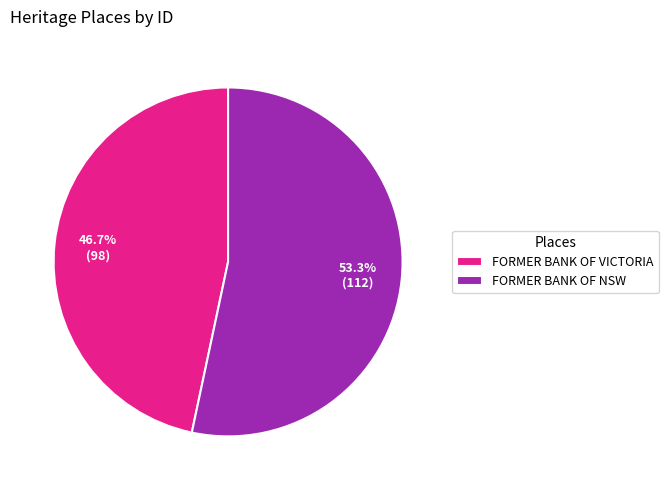

Rank the categories by value from lowest to highest.

FORMER BANK OF VICTORIA, FORMER BANK OF NSW